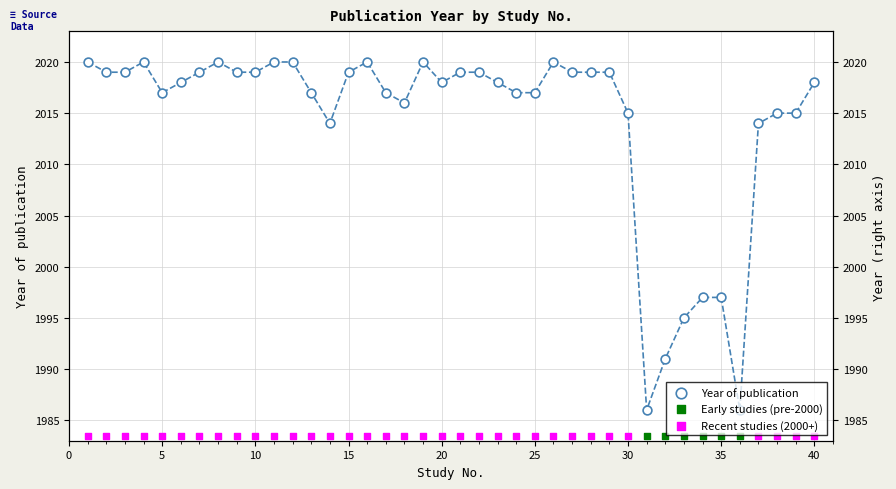

What is the change in value from 32 to 38?

+24